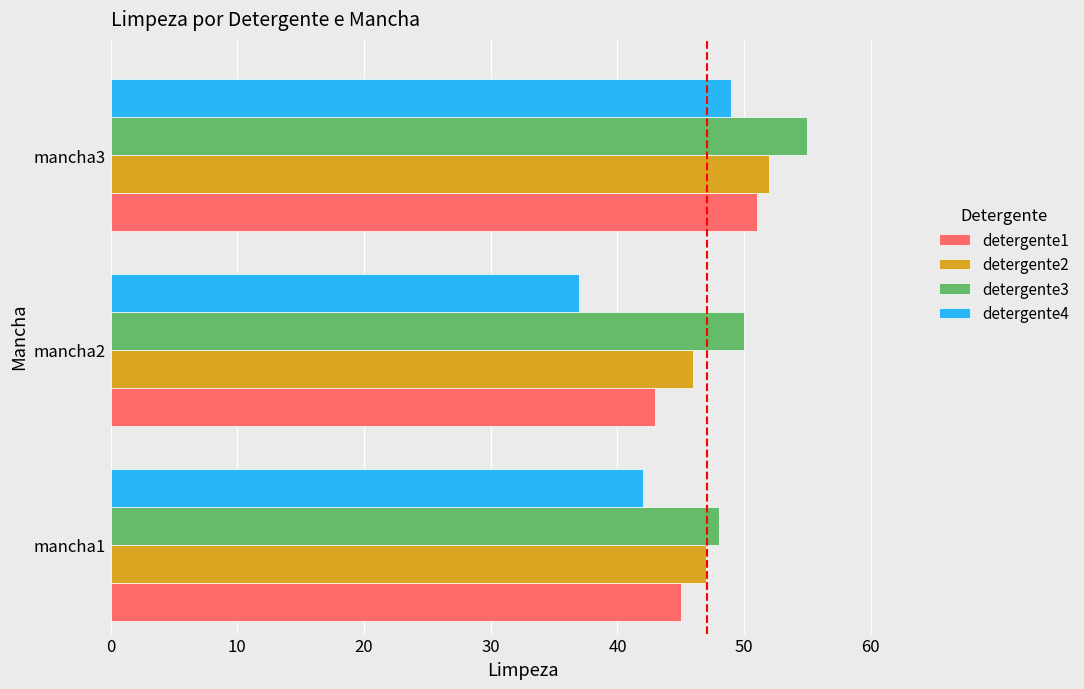

How many data points in detergente3 are less than 50?

1